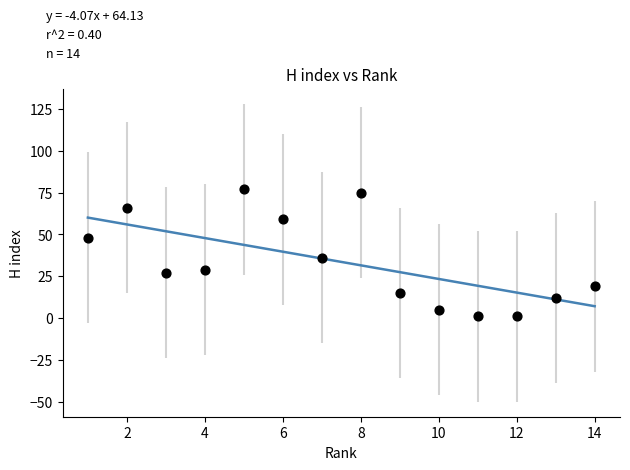

What Y value in the scatter plot is closest to 39?

36